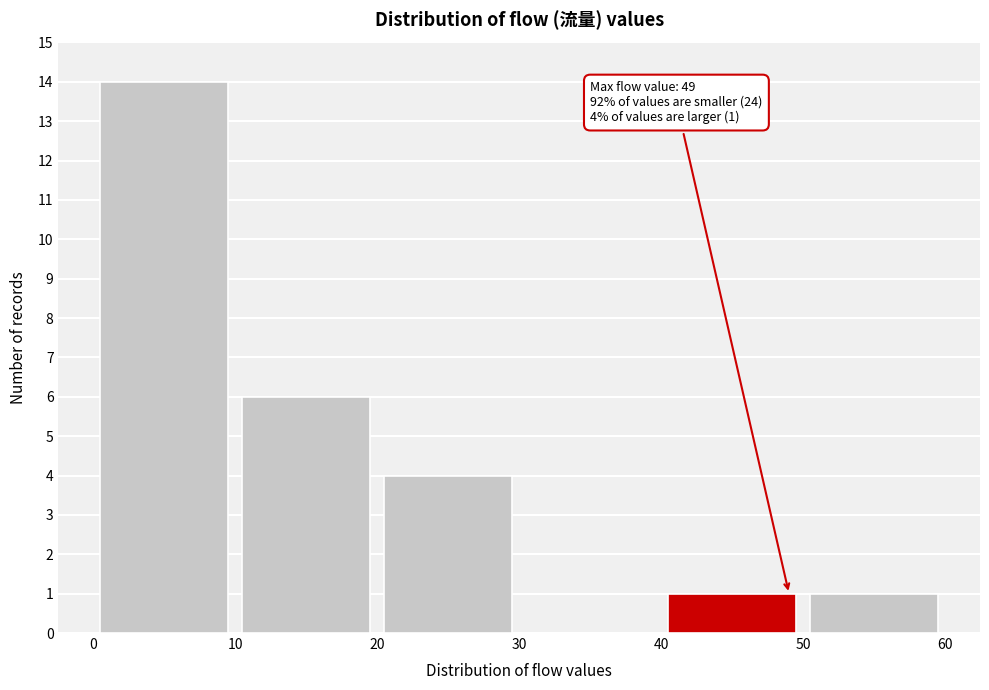

Over which range of the x-axis is the bar tallest?

0 to 10